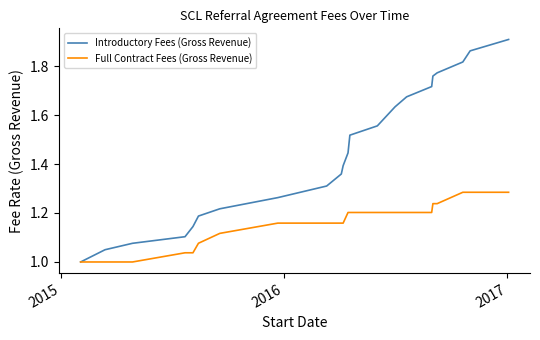

Which series has the widest spread of values?

Introductory Fees (Gross Revenue)